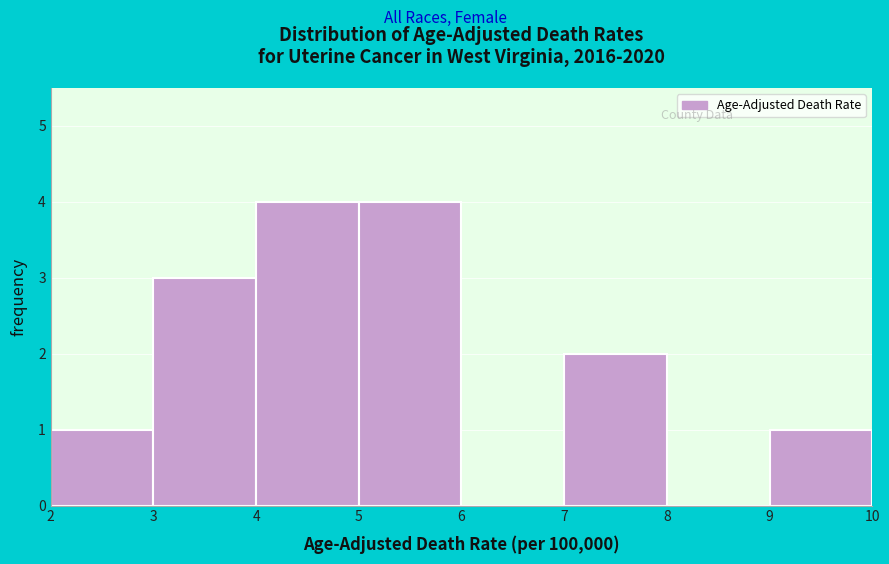

Reading left to right, list every bar in this chart as the range it spans on the x-axis followed by its height. The values are not printed on the chart, so give them approximately, as read against the axis.

2 to 3: 1
3 to 4: 3
4 to 5: 4
5 to 6: 4
6 to 7: 0
7 to 8: 2
8 to 9: 0
9 to 10: 1